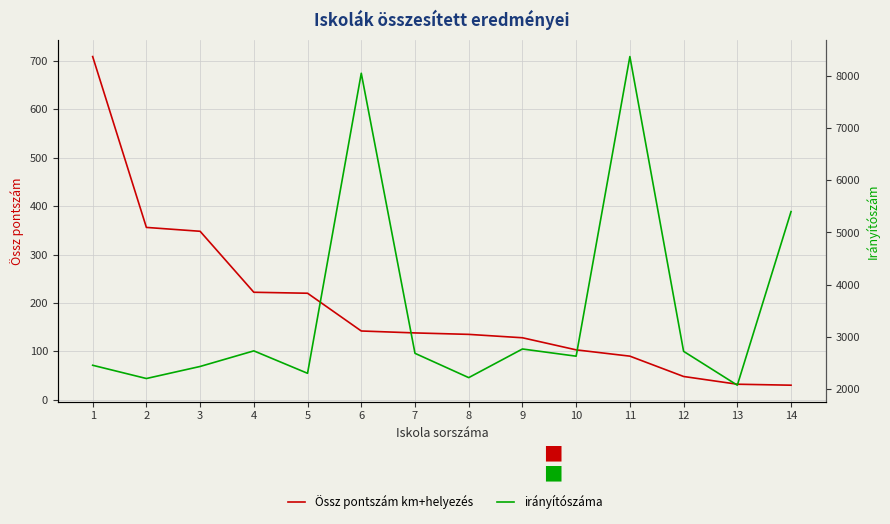

True or false: irányítószáma and Össz pontszám km+helyezés intersect in this chart.

False